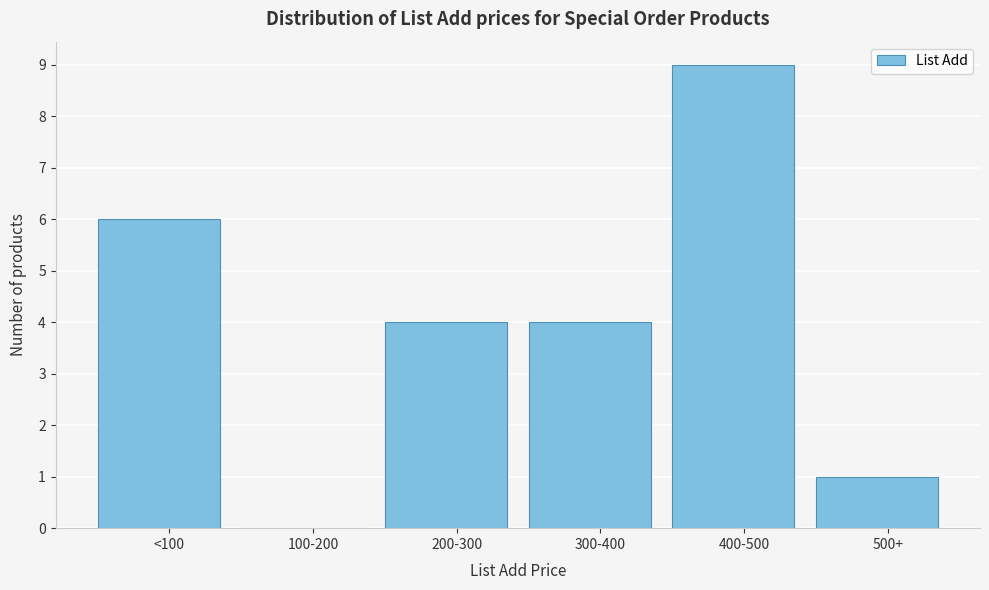

Reading right to left, transcribe all the data shown in this chart.

500+=1	400-500=9	300-400=4	200-300=4	100-200=0	<100=6